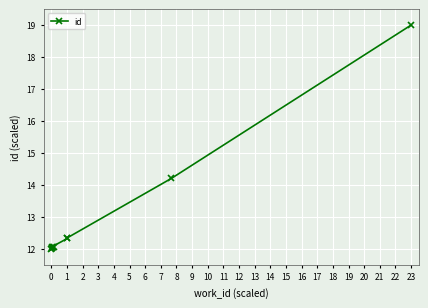

What is the value of the 2nd point from the left?

12.0